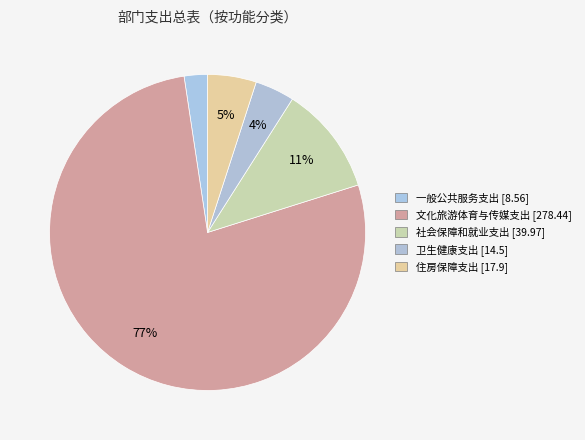

Rank the categories by value from highest to lowest.

文化旅游体育与传媒支出, 社会保障和就业支出, 住房保障支出, 卫生健康支出, 一般公共服务支出